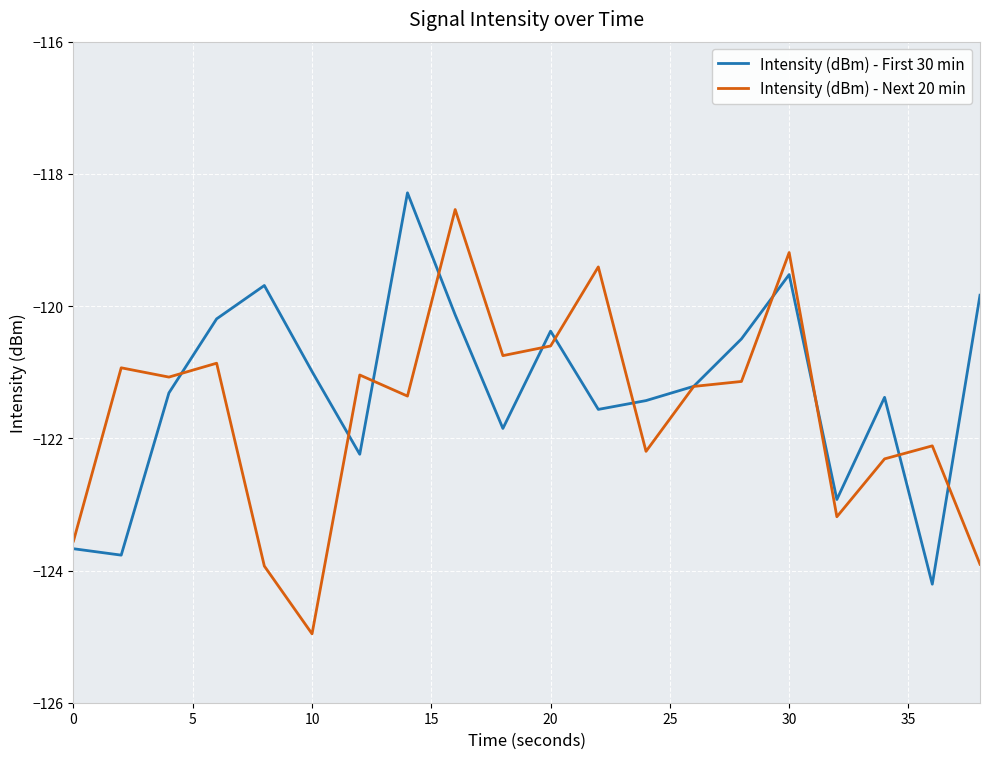

Which series has the widest spread of values?

Intensity (dBm) - Next 20 min